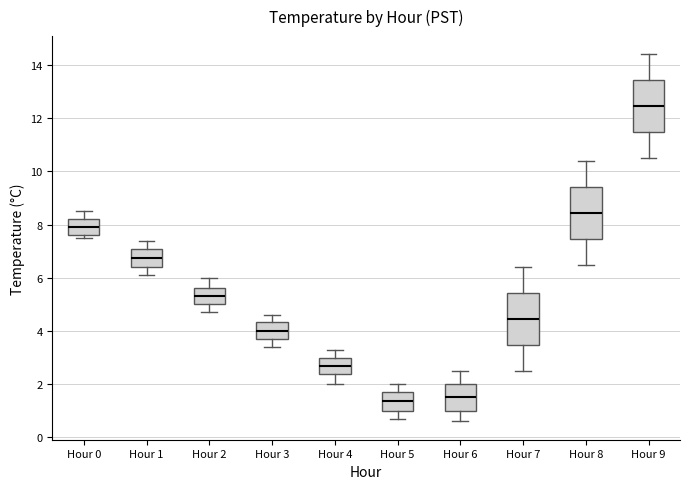

Where is the lower edge of the box for Hour 8 on the y-axis? The values are not printed on the chart, so give them approximately, as read against the axis.

7.4